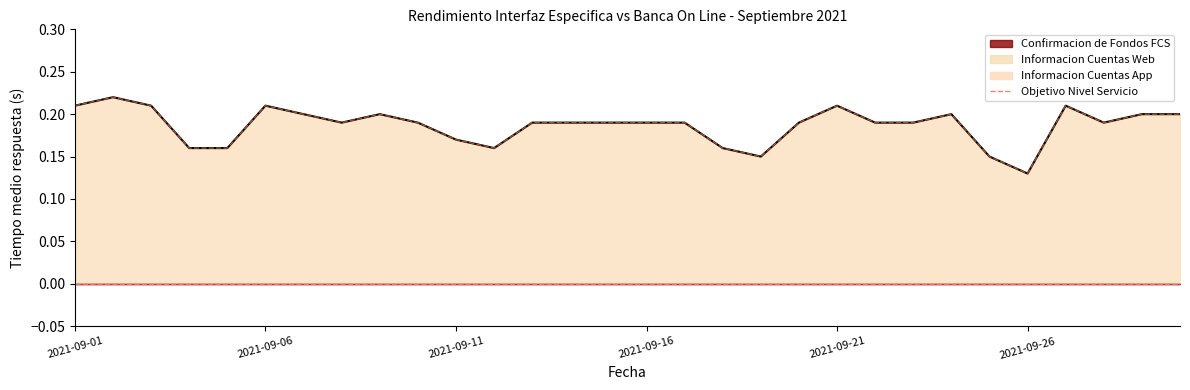

True or false: Informacion Cuentas App and Informacion Cuentas Web cross at least once.

False